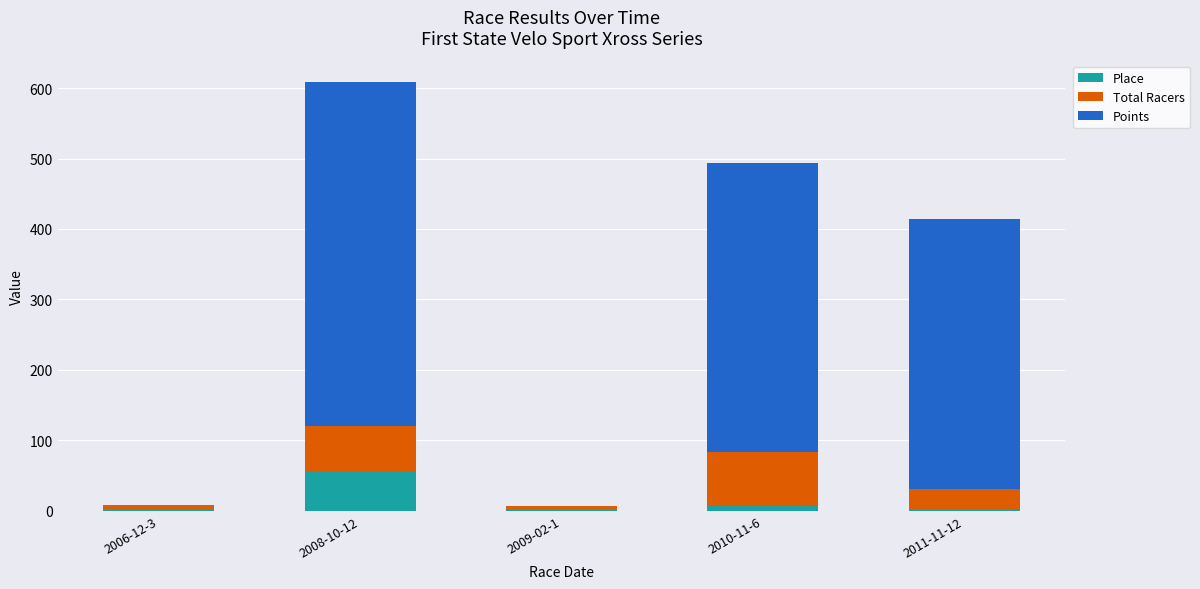

What is the highest value of the Place series?

55.0